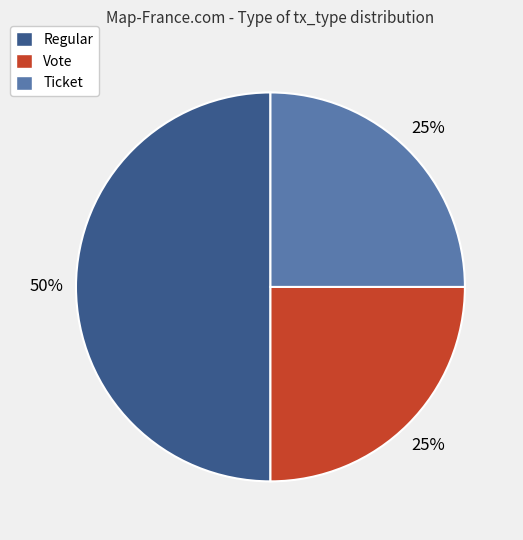

What percentage is the Regular slice, to the nearest percent?

50%